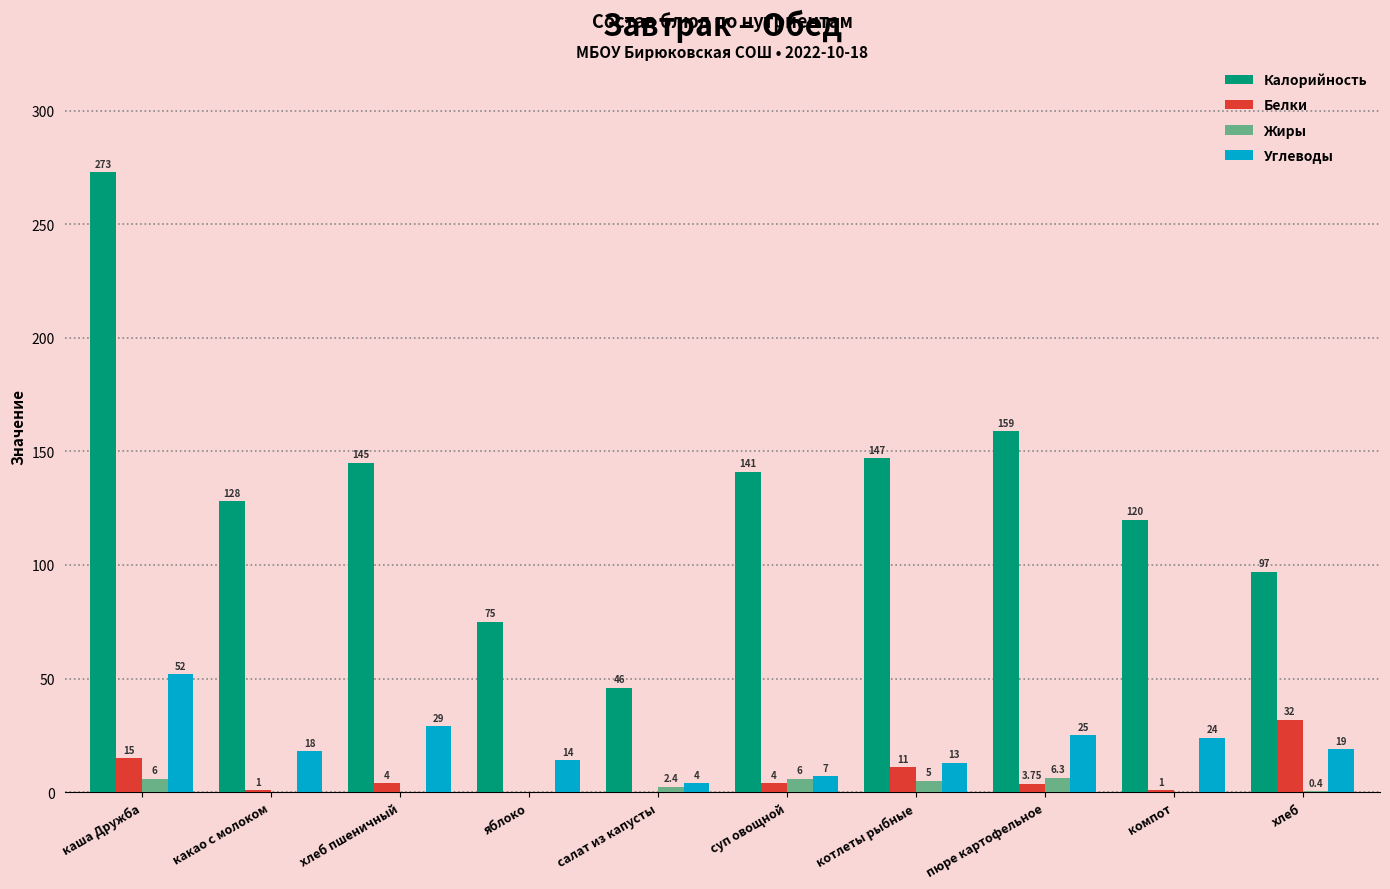

True or false: Калорийность has a value of 199.0 at суп овощной.

False